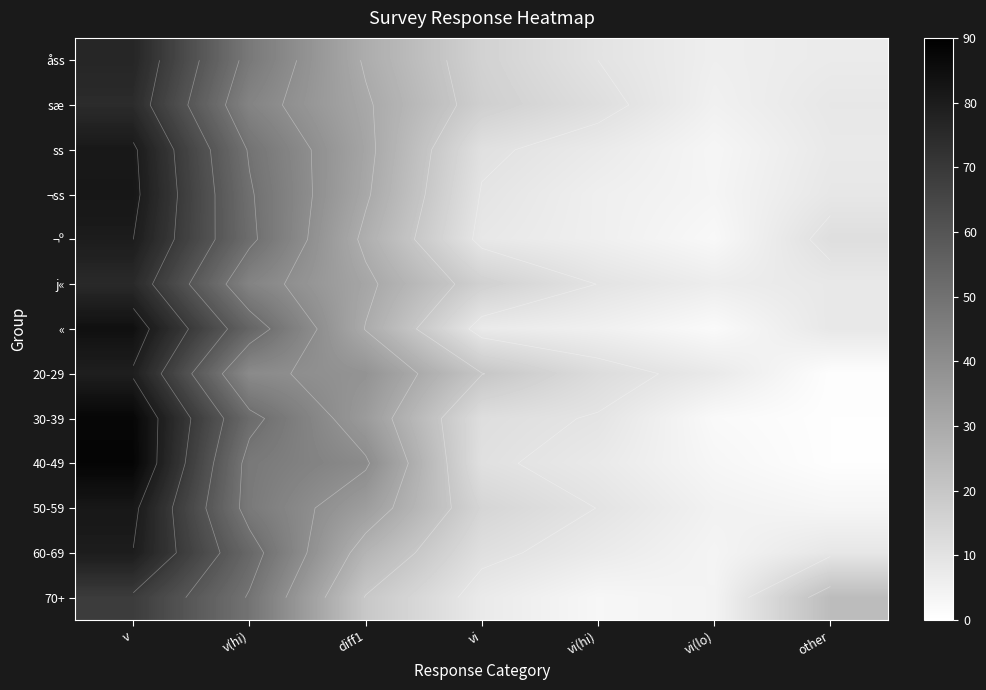

How many data points in 30-39 are above 11?

4